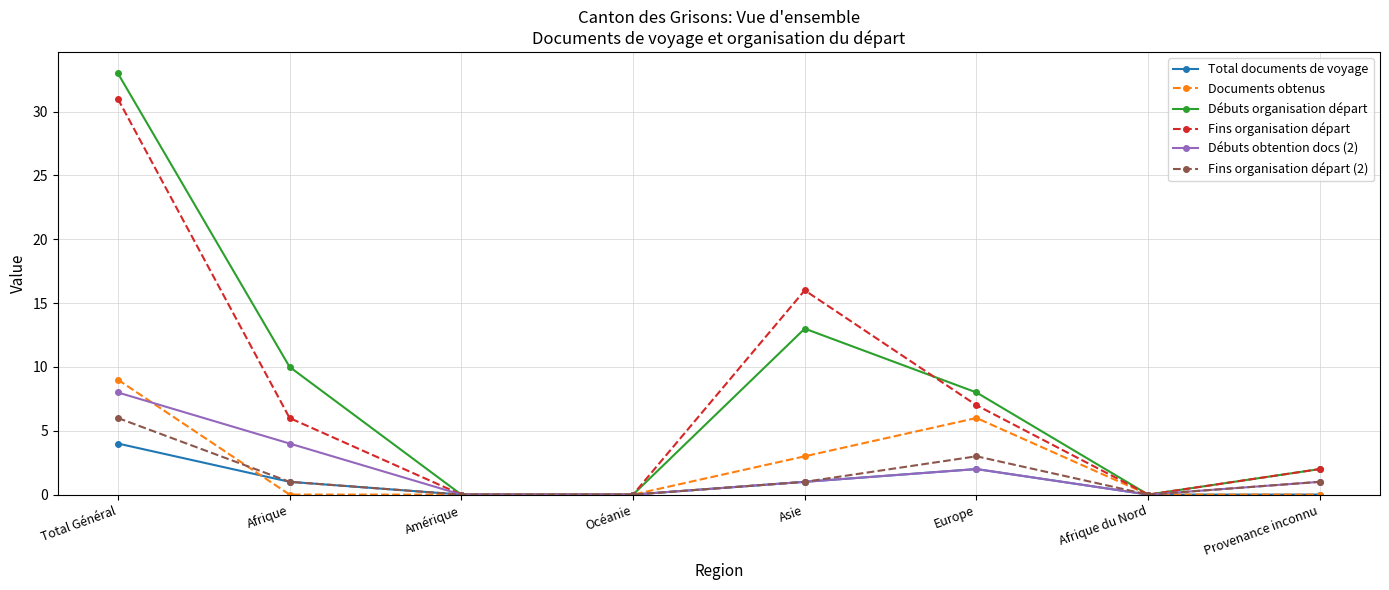

What is the difference between the maximum and minimum values in the Fins organisation départ (2) series?

6